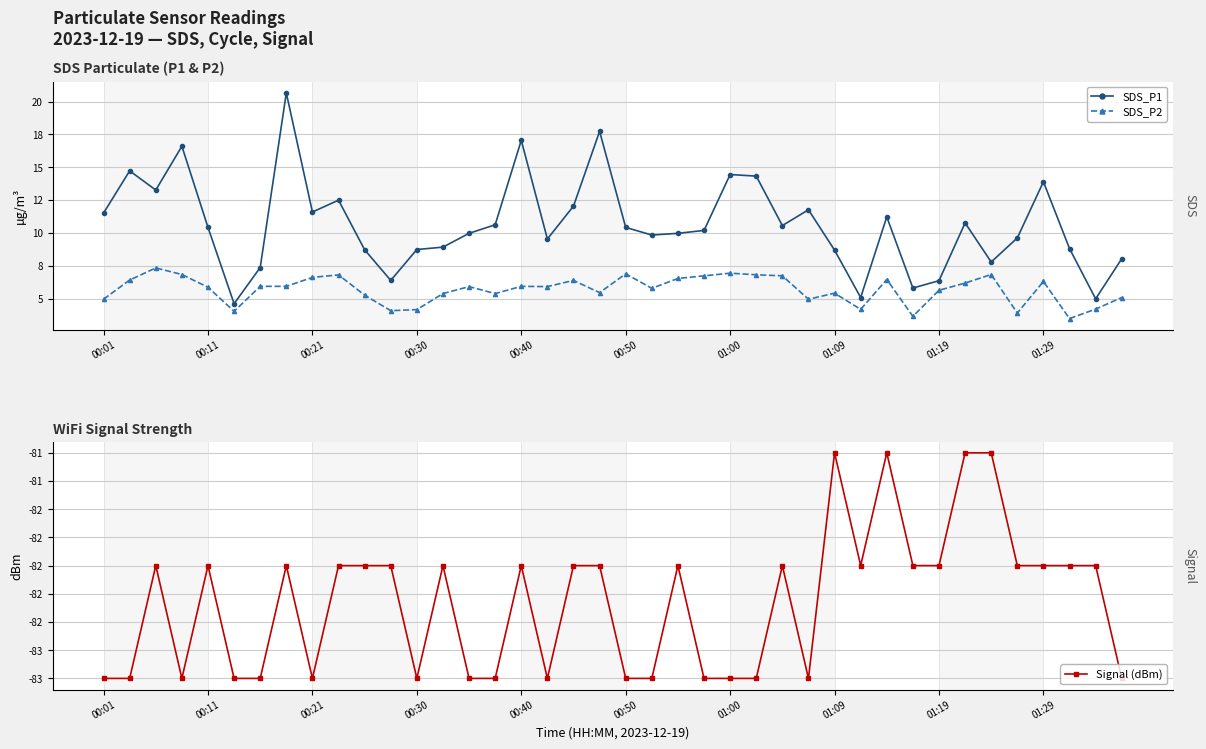

The value of Signal (dBm) at 00:30 is -117.0. True or false?

False